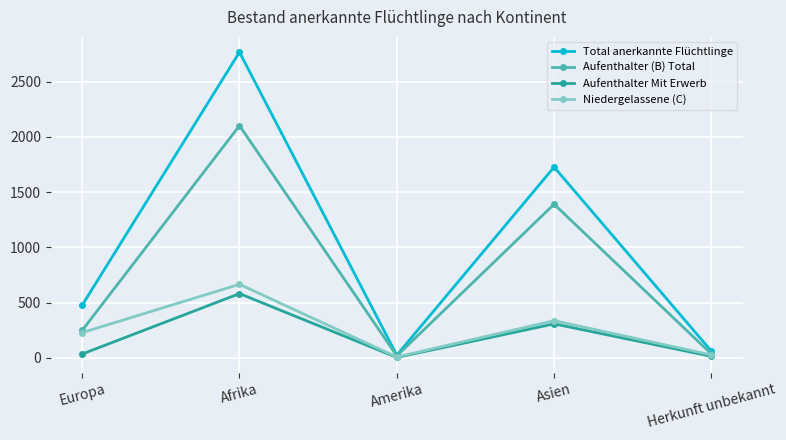

What is the greatest value displayed?

2766